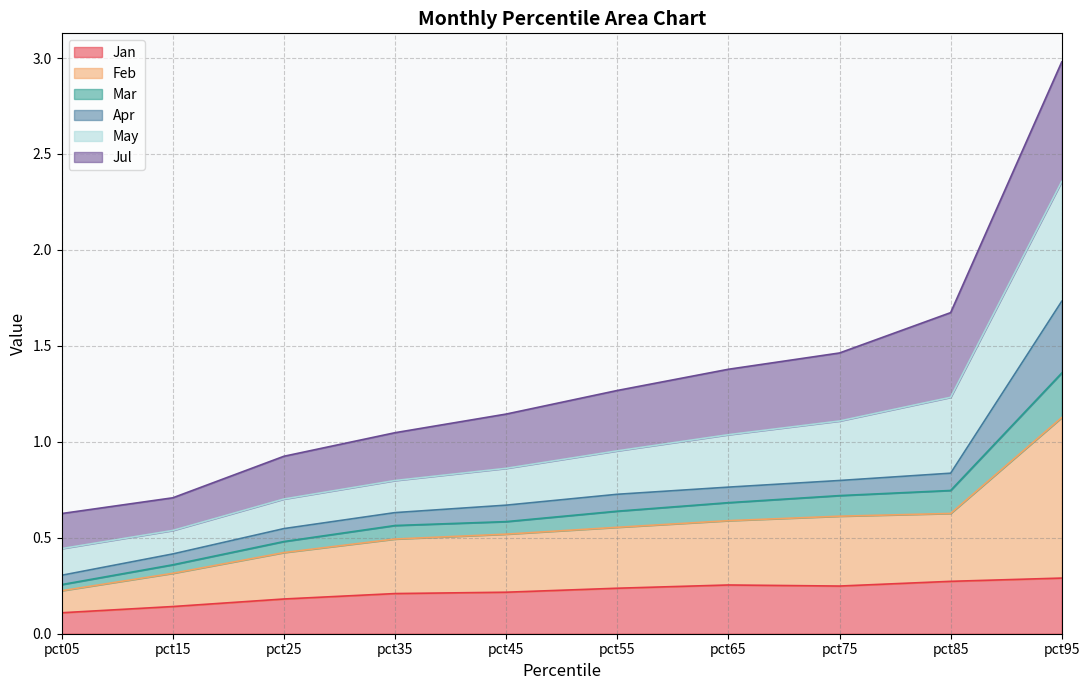

At which label does Mar reach its minimum?

pct05